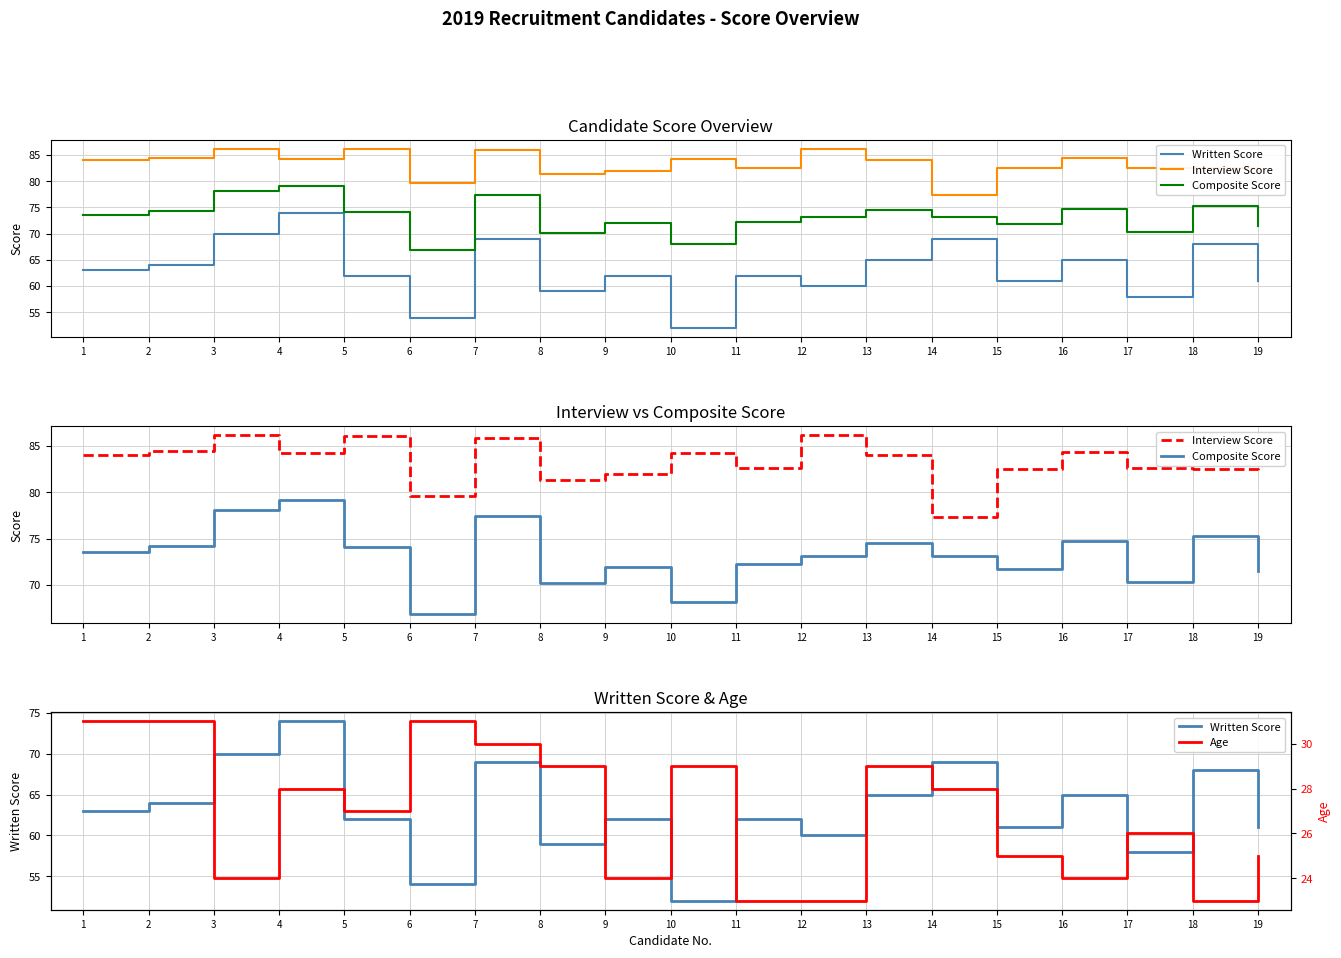

What is the sum of all Written Score values?

1198.0